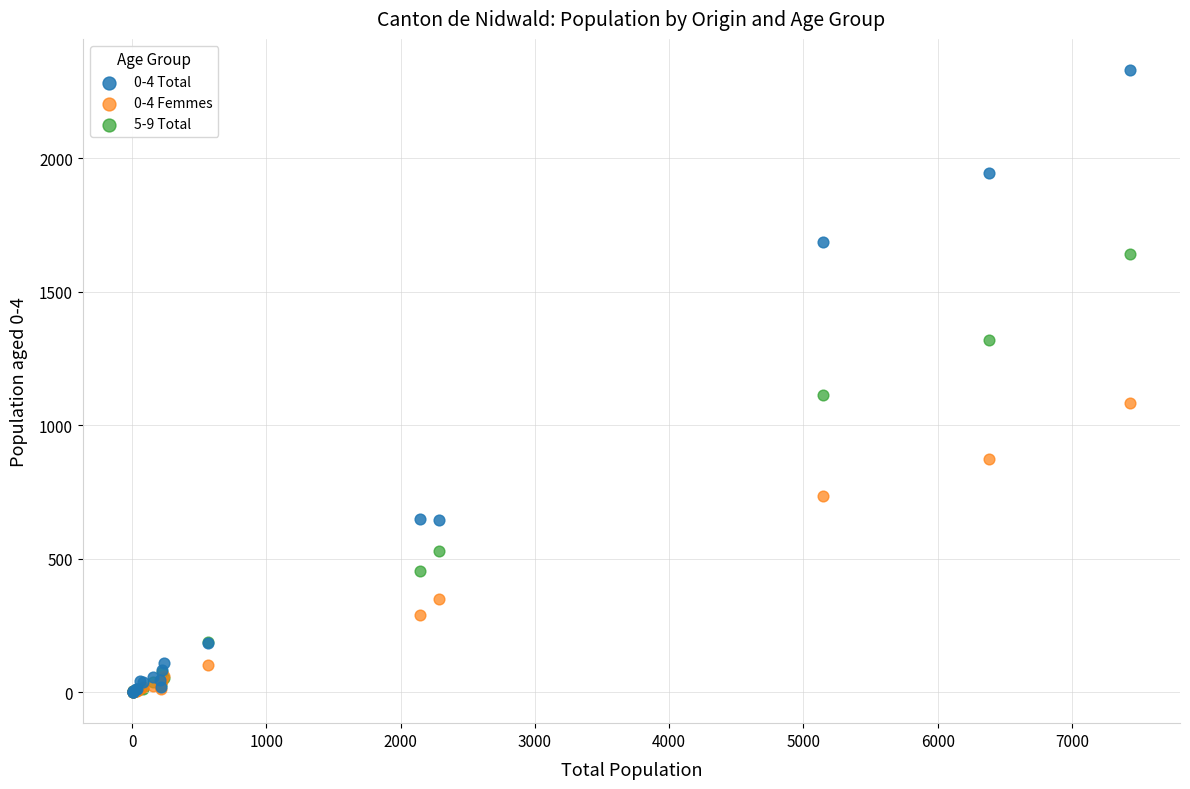

Across all series, what Y value is closest to 1165?

1115